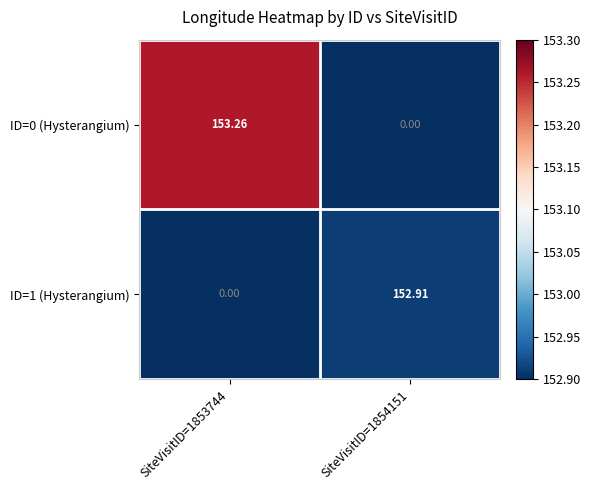

Is the value of ID=1 (Hysterangium) at SiteVisitID=1854151 greater than the value of ID=0 (Hysterangium) at SiteVisitID=1853744?

No